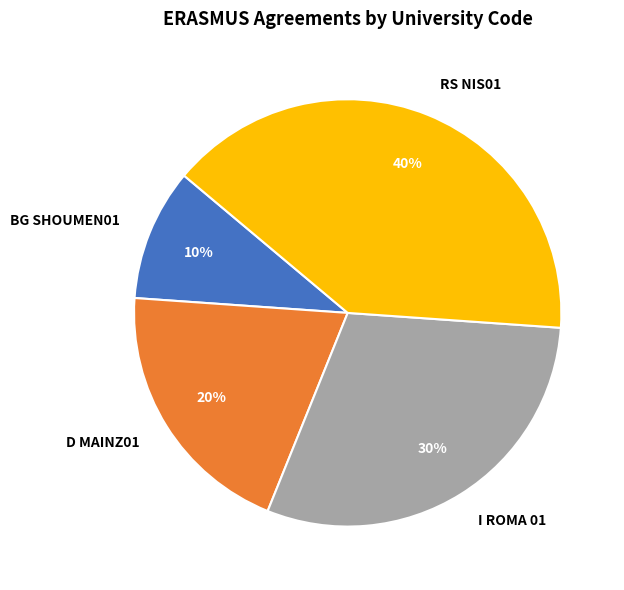

Rank the categories by value from lowest to highest.

BG SHOUMEN01, D MAINZ01, I ROMA 01, RS NIS01